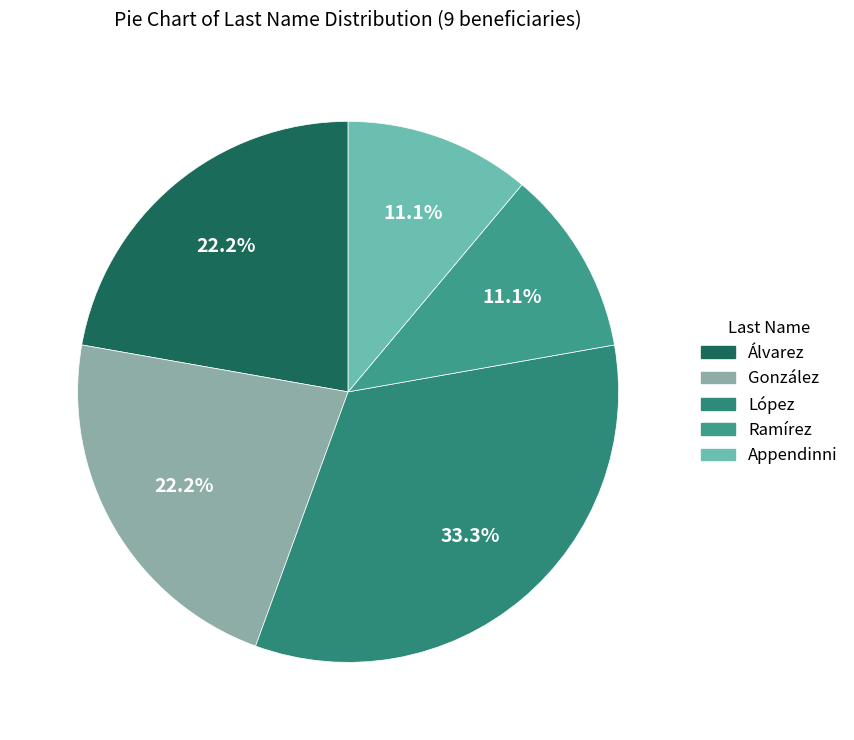

How many slices are in this pie chart?

5